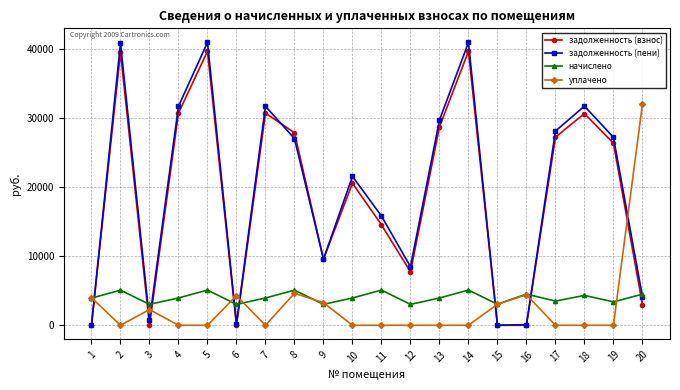

What is the greatest value displayed?

40951.8